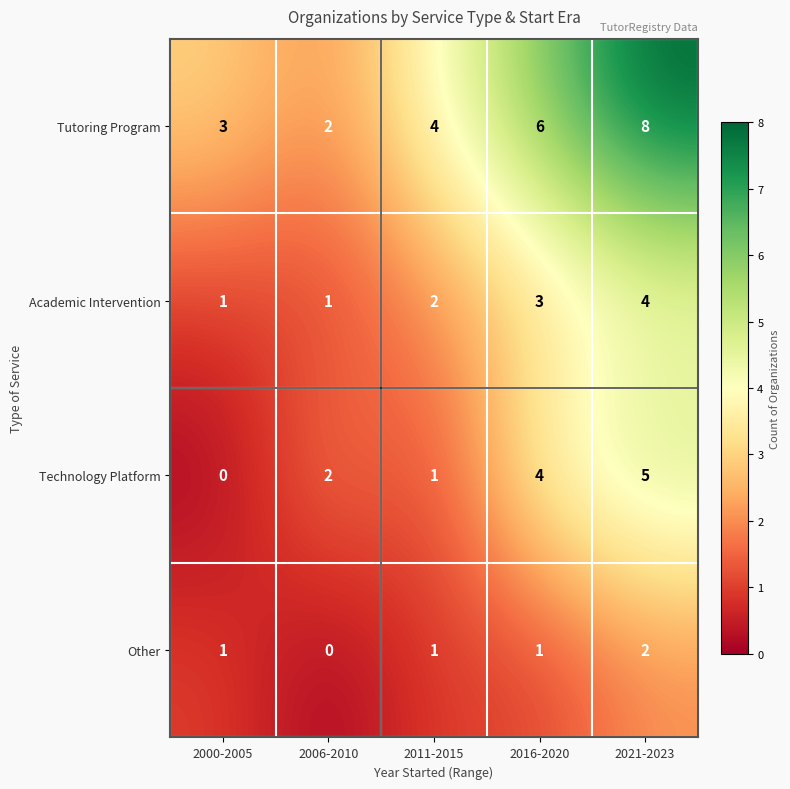

List the series in order of their peak value, highest first.

Tutoring Program, Technology Platform, Academic Intervention, Other